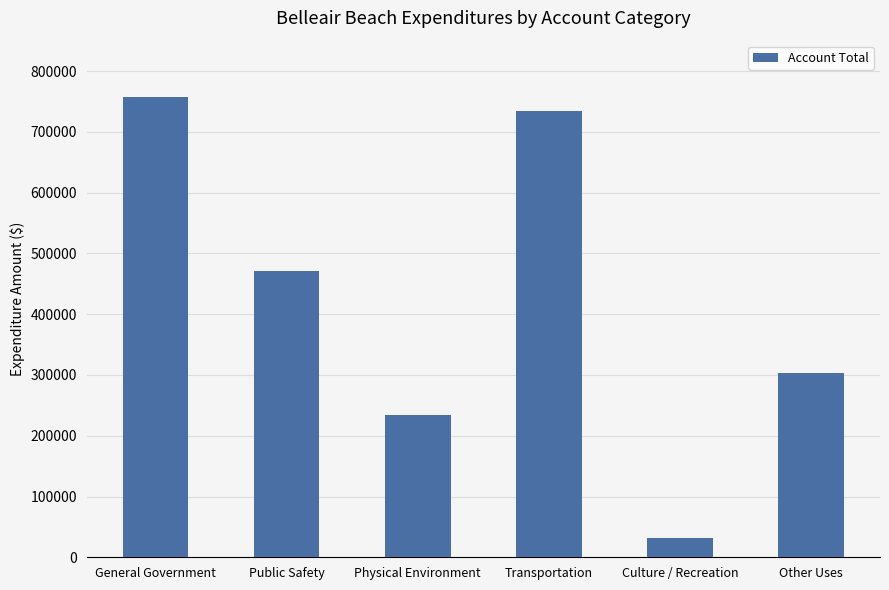

The value at Physical Environment is 234052. True or false?

True